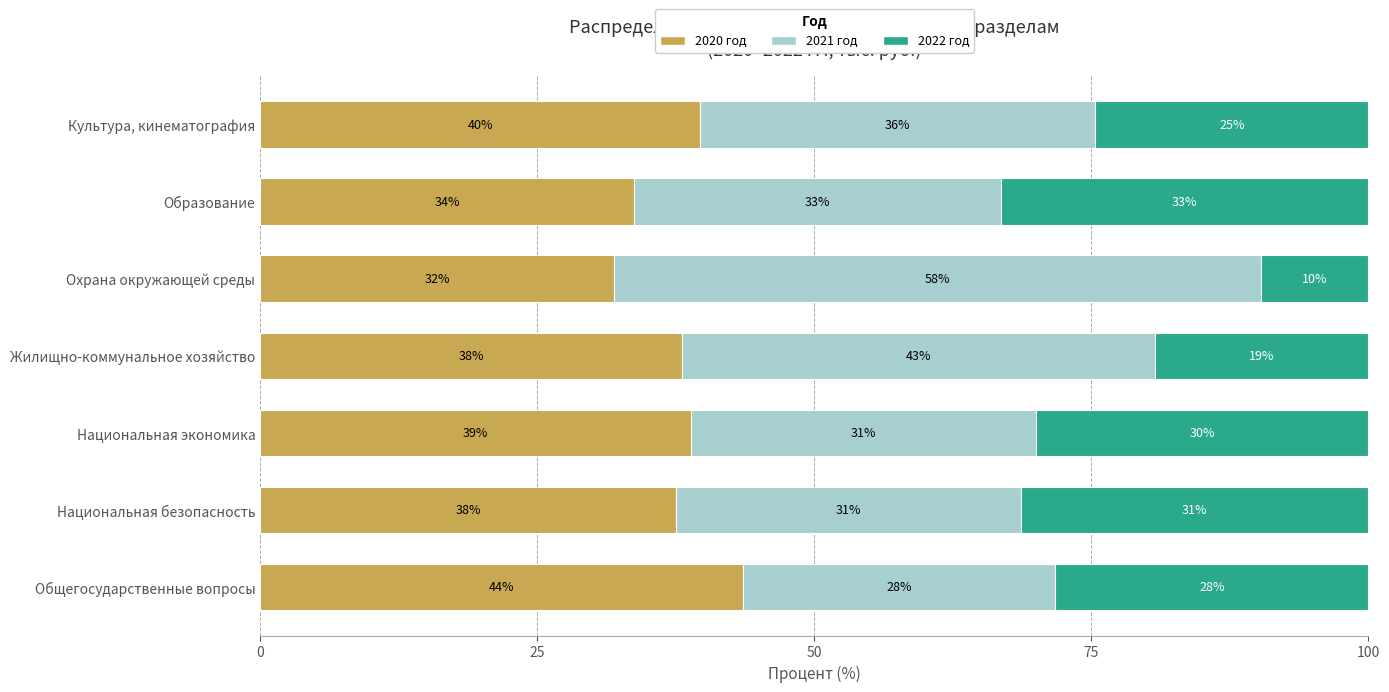

What is the average value of the 2020 год series?

37.6